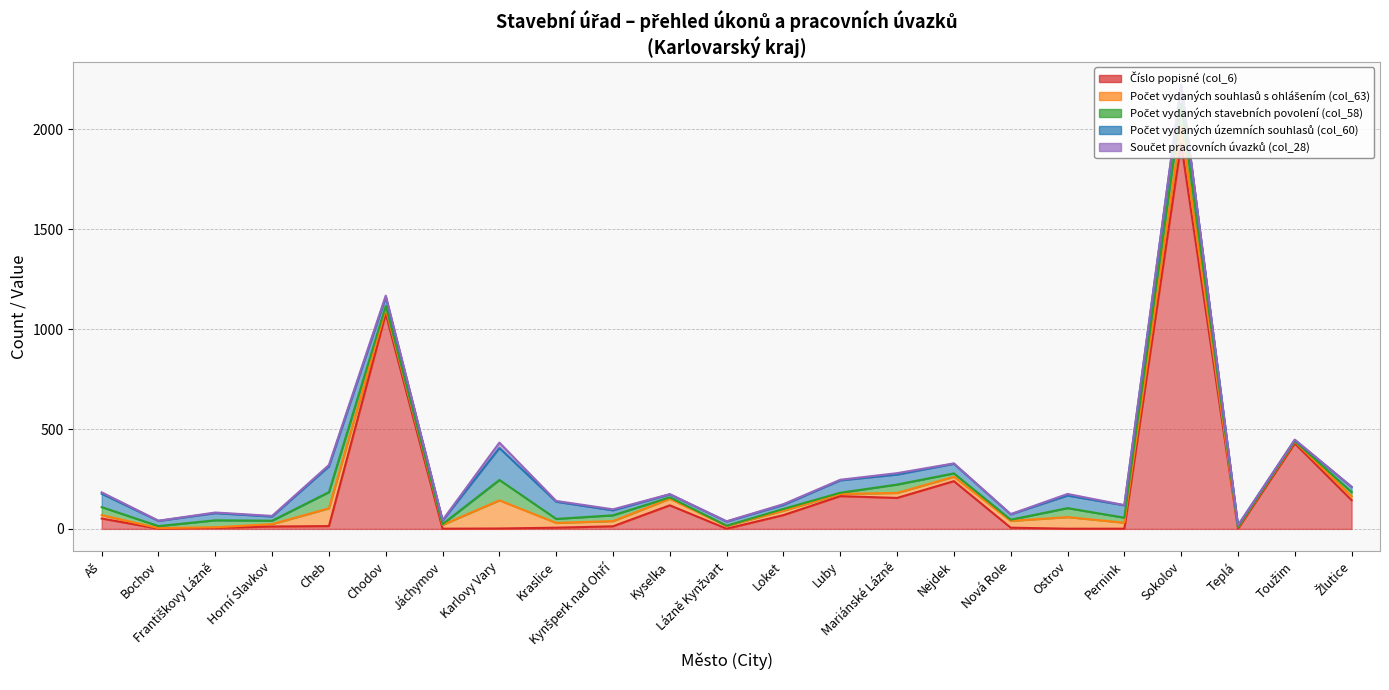

True or false: Počet vydaných územních souhlasů (col_60) has a value of 63 at Ostrov.

True